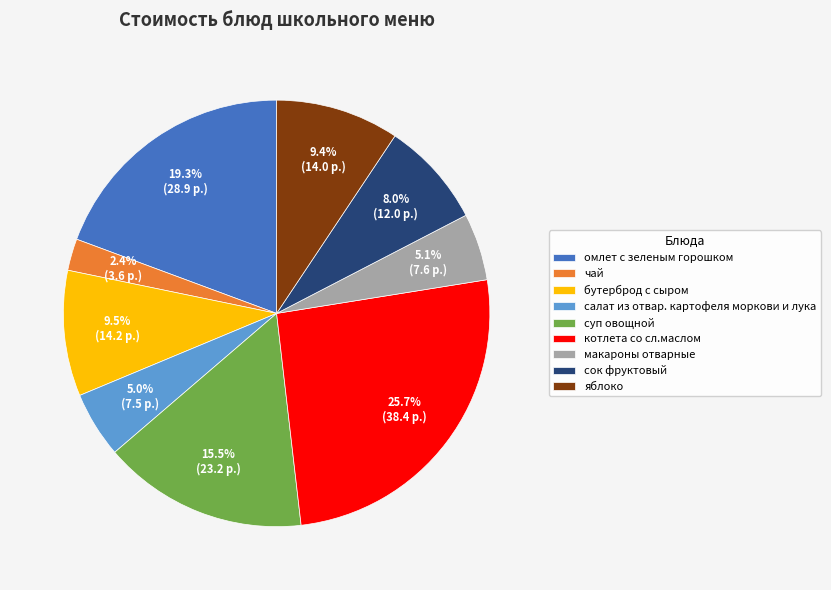

Is чай the majority of the pie?

No